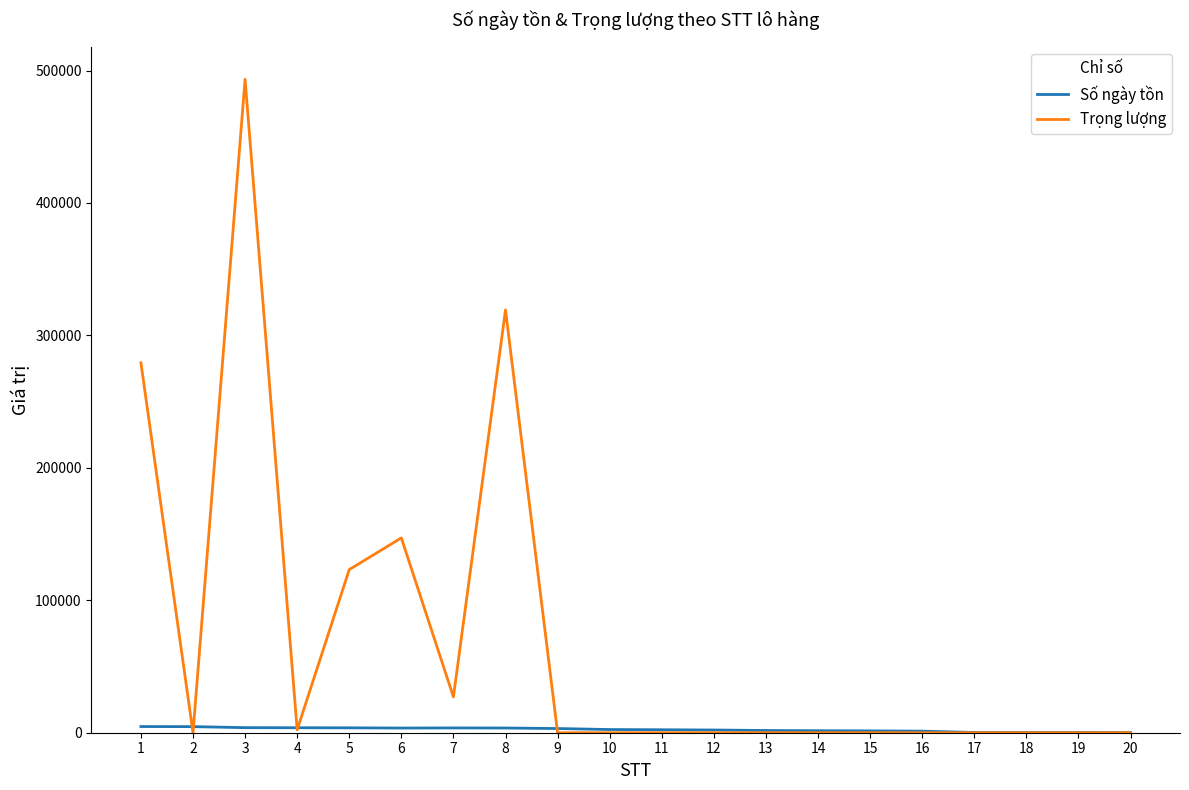

Which series has the widest spread of values?

Trọng lượng